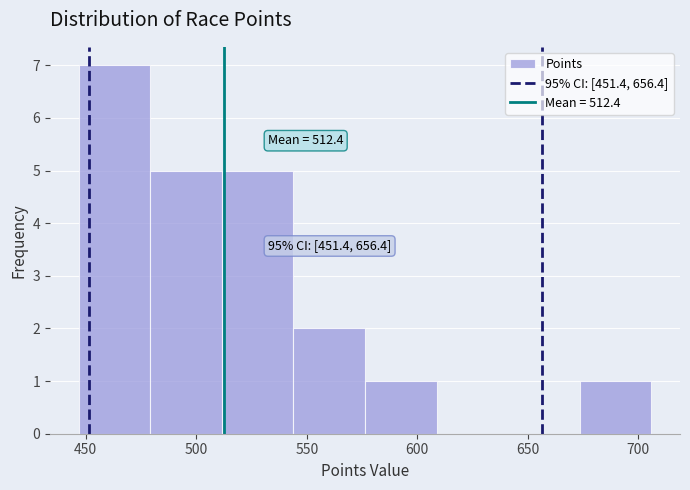

Over which range of the x-axis is the bar tallest?

445 to 480